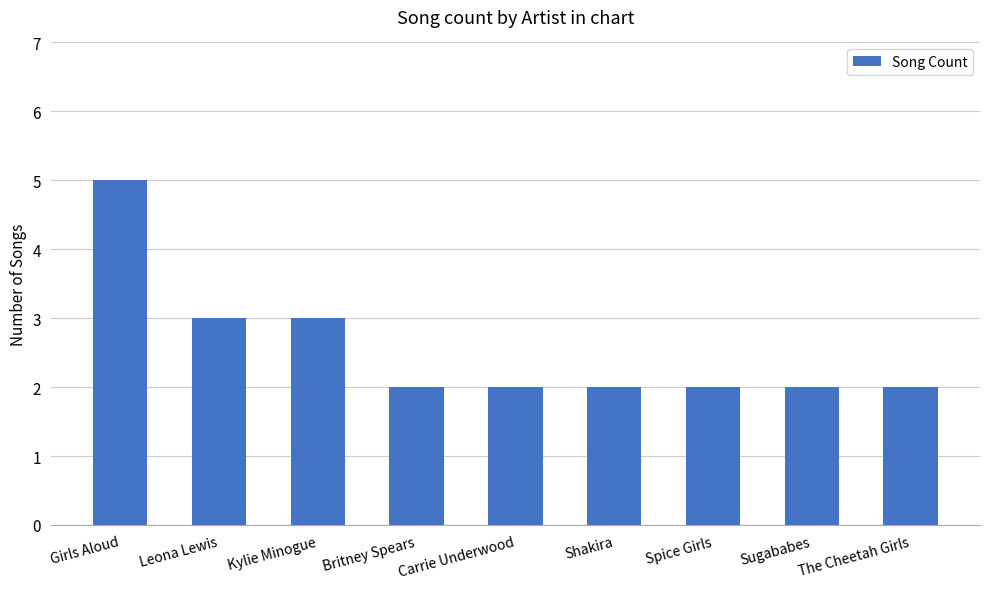

How many distinct data groups are displayed?

1